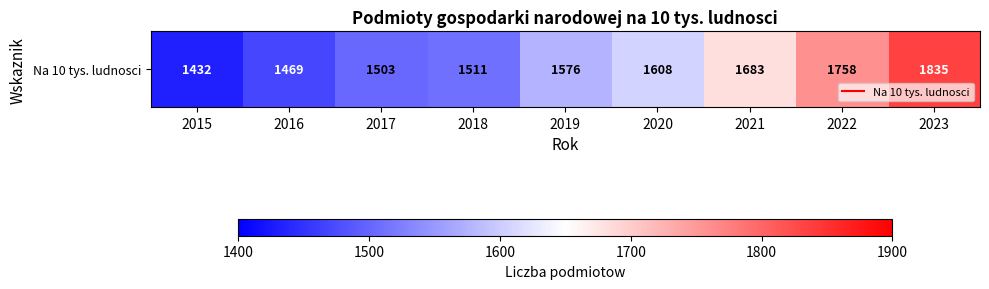

Approximately how many times larger is the value at 2023 compared to 2018?

1.2